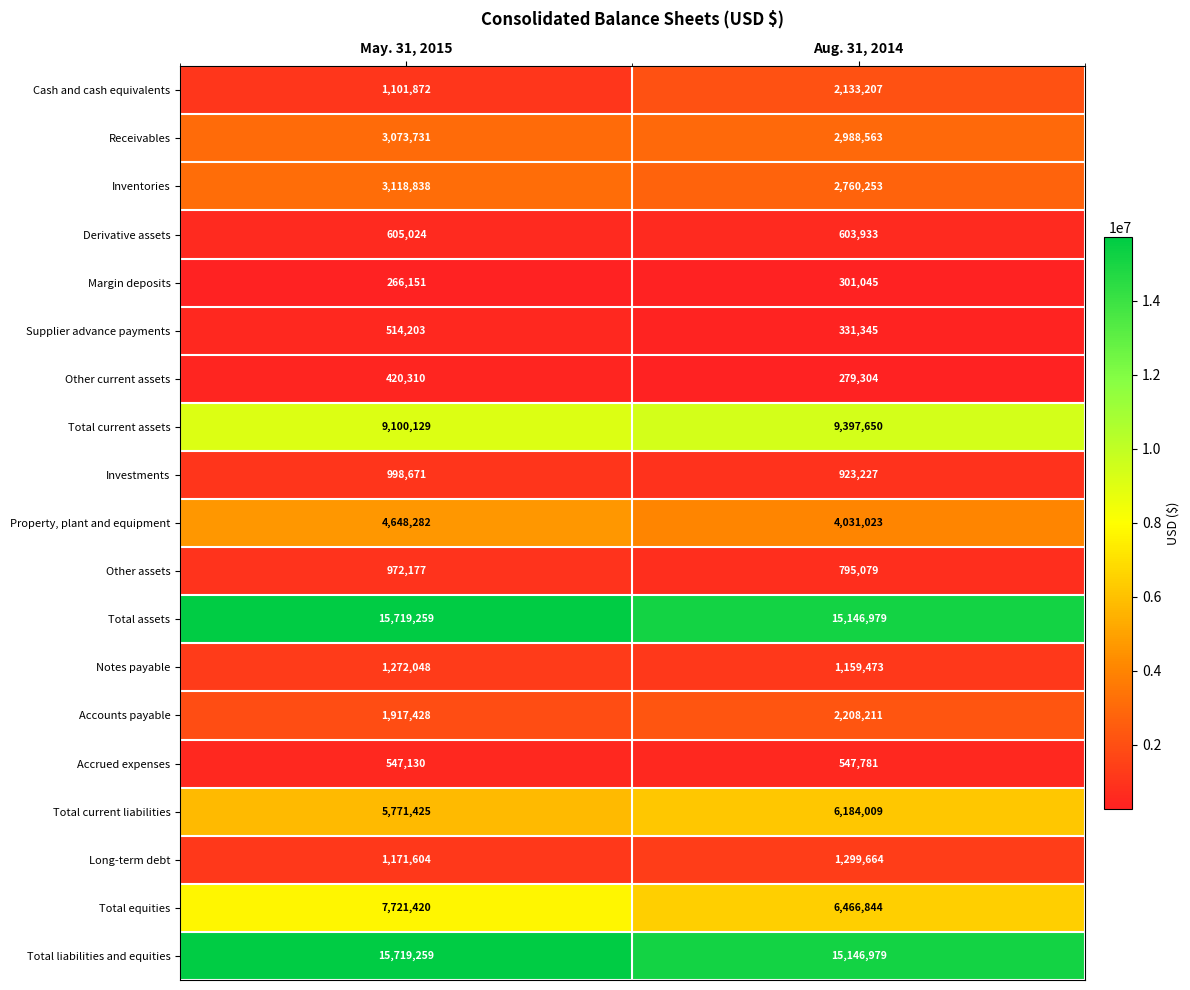

What is the total value across all series at Aug. 31, 2014?

72704569